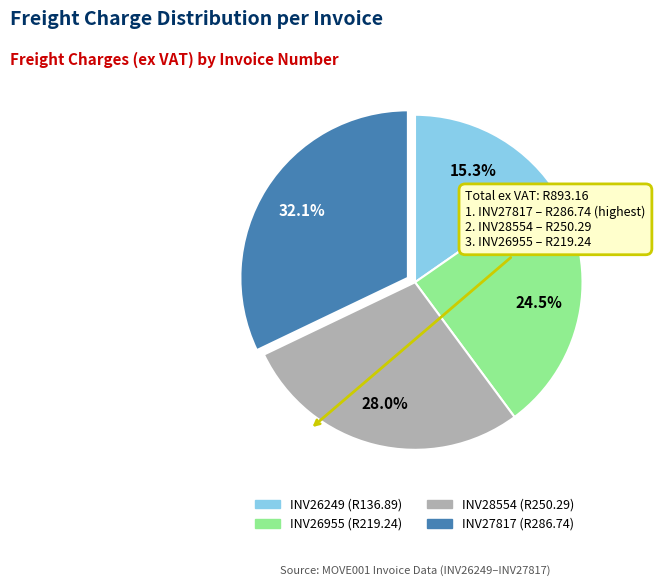

How many slices are in this pie chart?

4